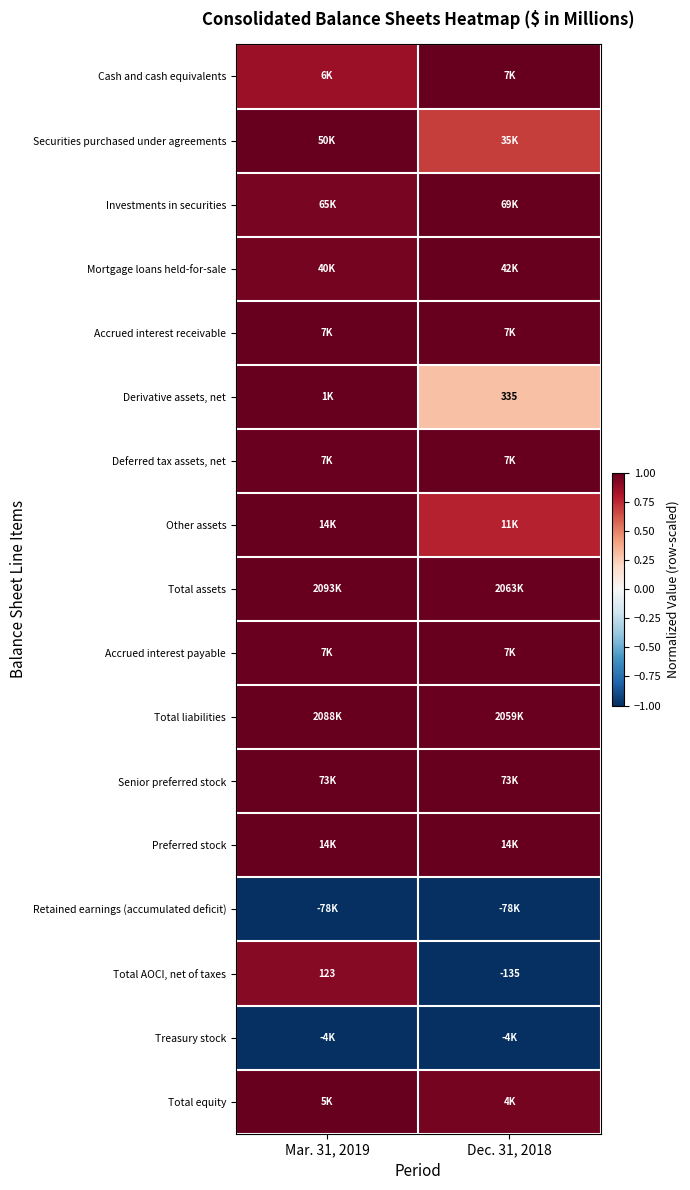

Count the Investments in securities values in the range 0 to 1.

2